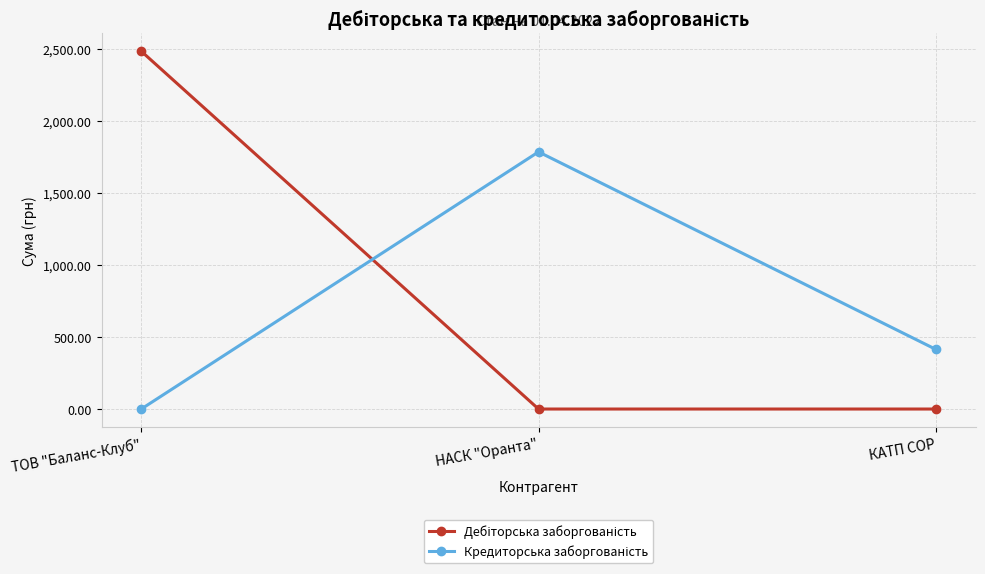

How many lines are shown in the chart?

2